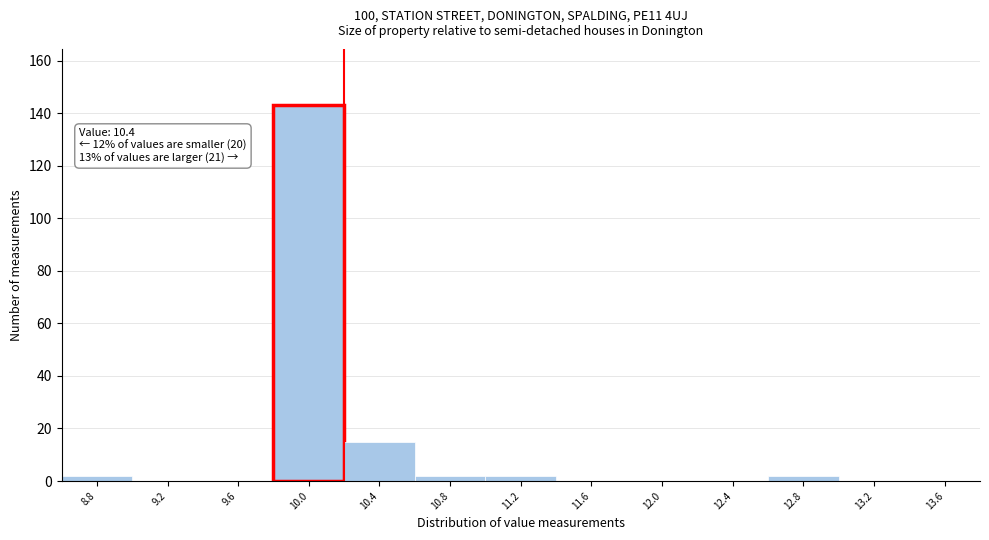

Reading left to right, list all the values displayed in this chart.

8.8=2	9.2=0	9.6=0	10.0=143	10.4=15	10.8=2	11.2=2	11.6=0	12.0=0	12.4=0	12.8=2	13.2=0	13.6=0